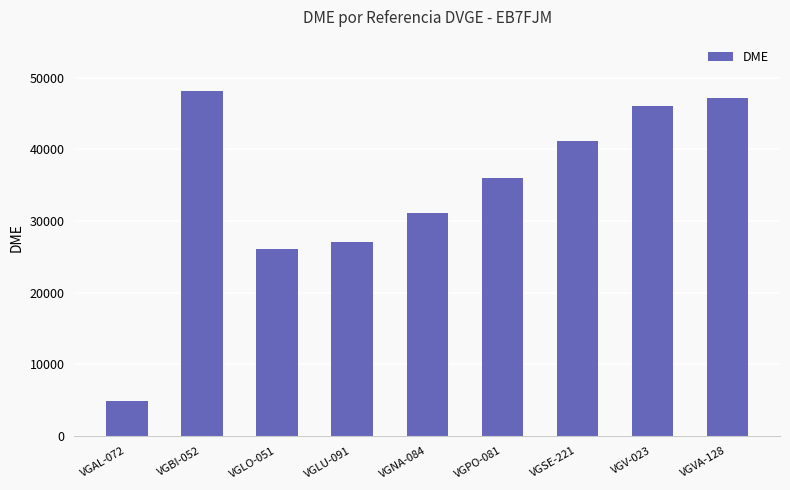

Which label corresponds to the smallest value in the chart?

VGAL-072